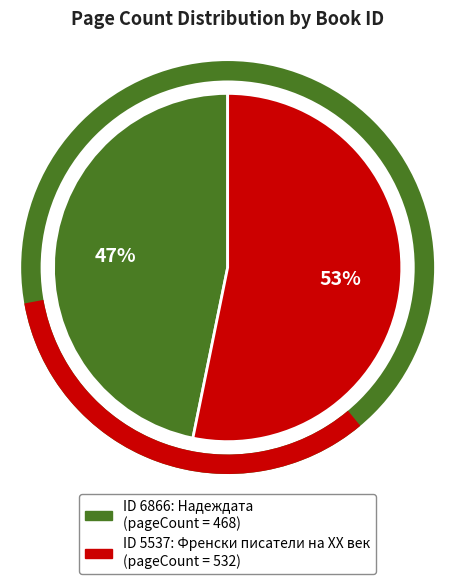

Does any single category account for the majority?

Yes